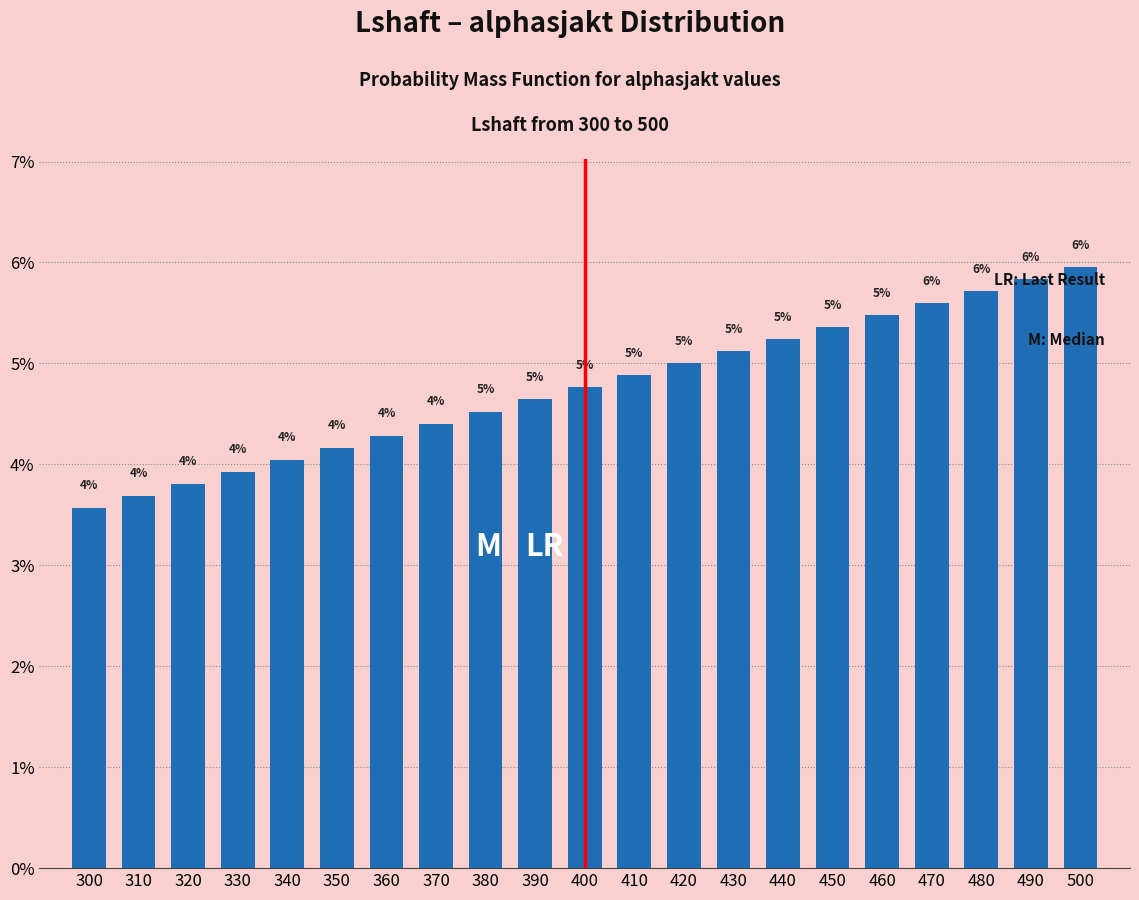

Which category has the highest value across all series?

500